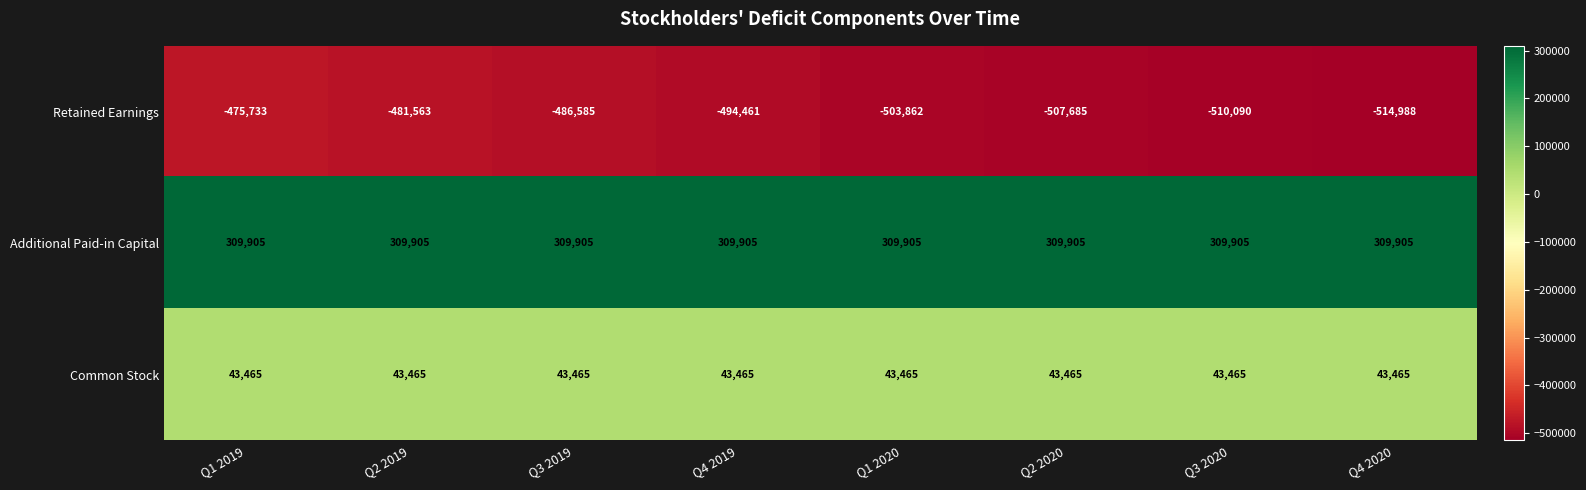

Where does the Retained Earnings series first go above -494461?

Q1 2019